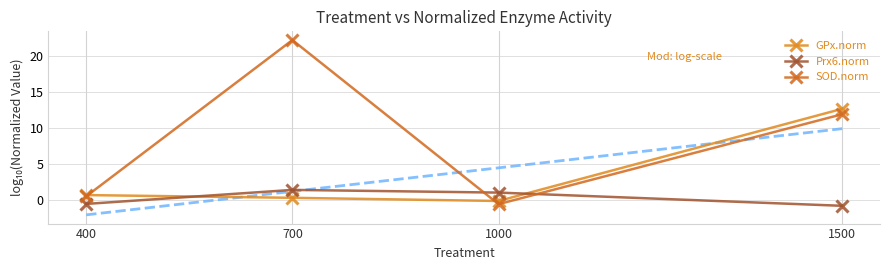

What are all the series names shown in the legend?

GPx.norm, Prx6.norm, SOD.norm